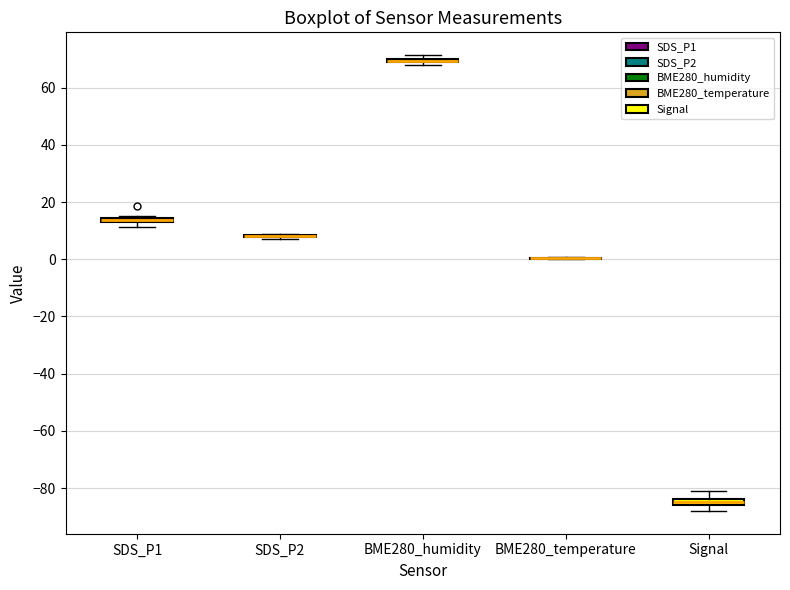

Where is the lower edge of the box for BME280_humidity on the y-axis? The values are not printed on the chart, so give them approximately, as read against the axis.

68